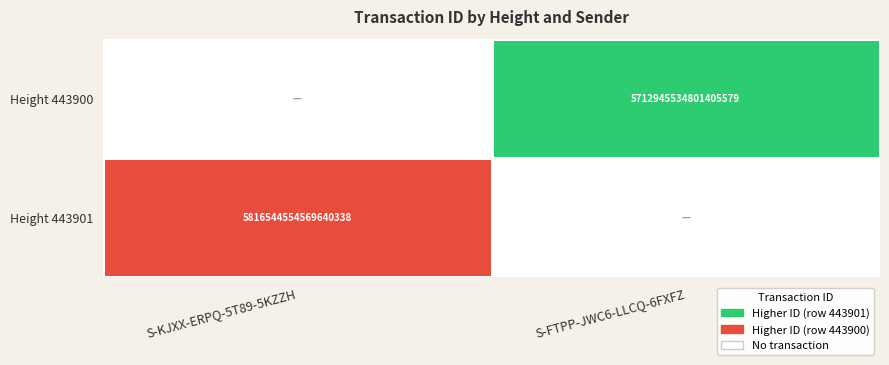

The Height 443900 series shows 5712945534801405952 at S-FTPP-JWC6-LLCQ-6FXFZ. True or false?

True